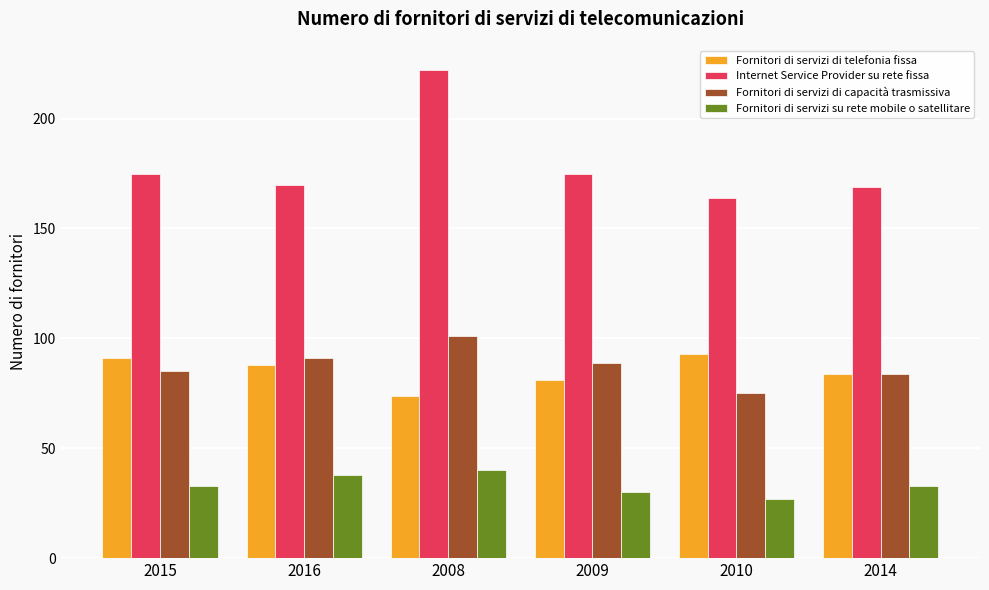

Is it true that Fornitori di servizi di capacità trasmissiva equals 84 at 2014?

True